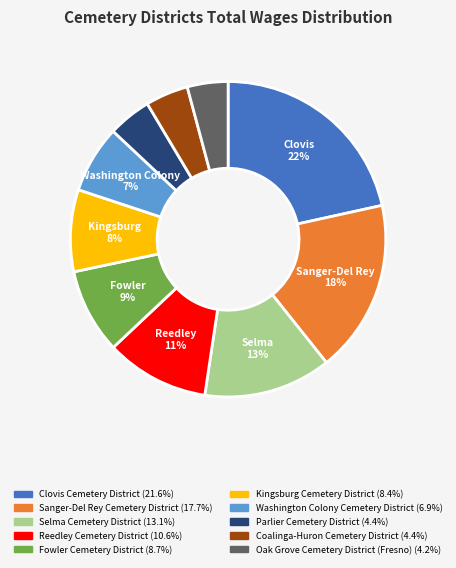

To the nearest percent, what percentage of the pie is Kingsburg Cemetery District?

8%